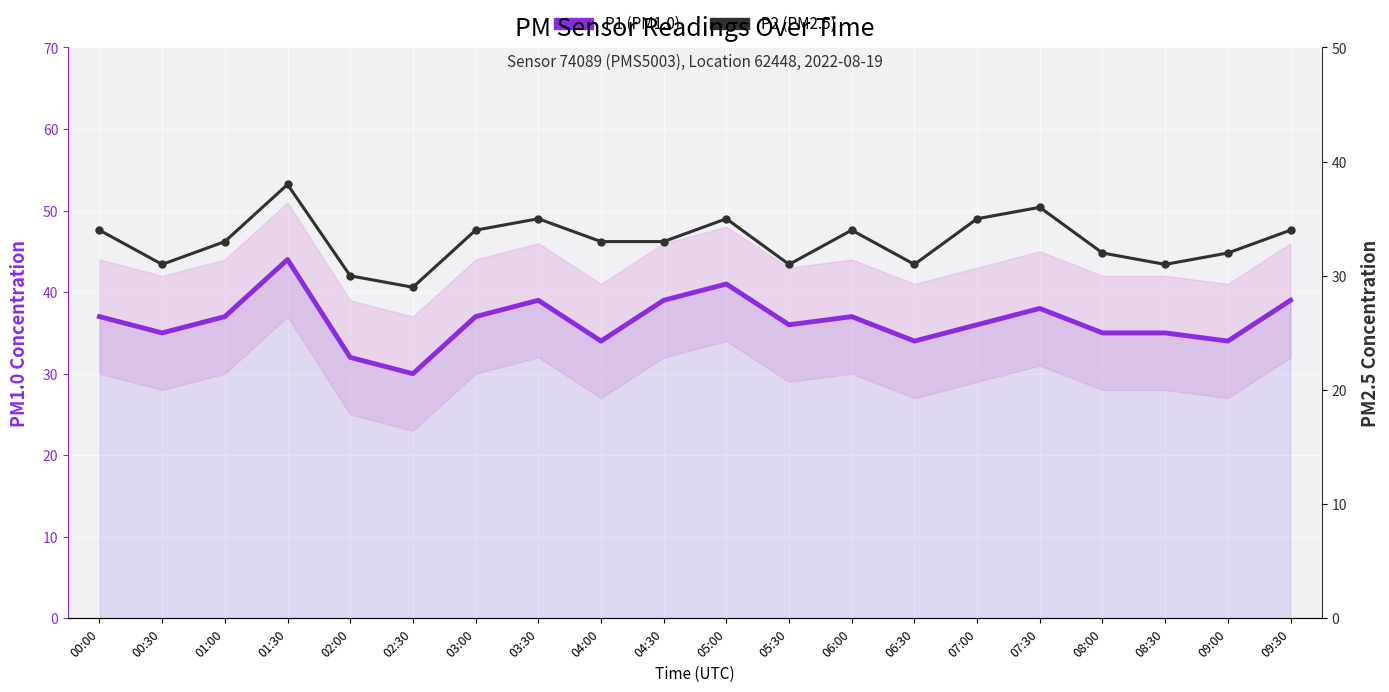

What is the difference between the P1 (PM1.0) values at 02:00 and 06:00?

5